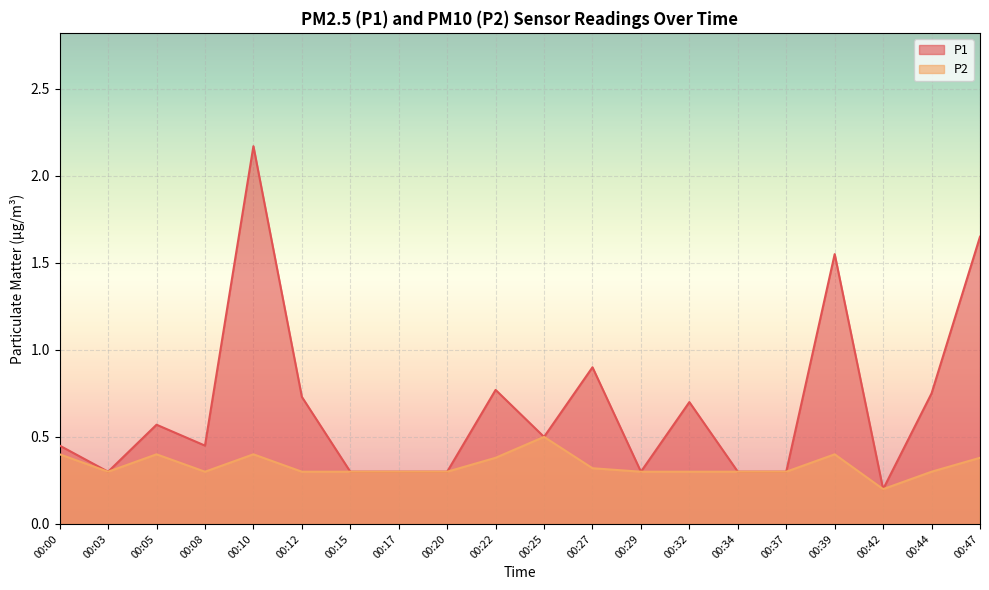

How many lines are shown in the chart?

2